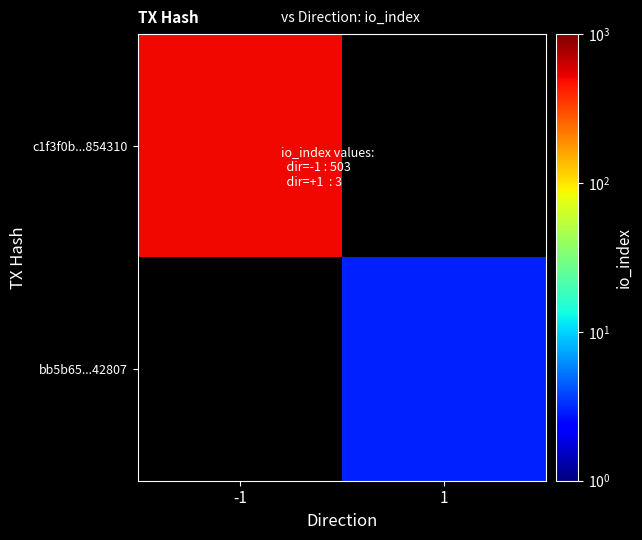

Which series has the largest range (max minus min)?

c1f3f0b...854310